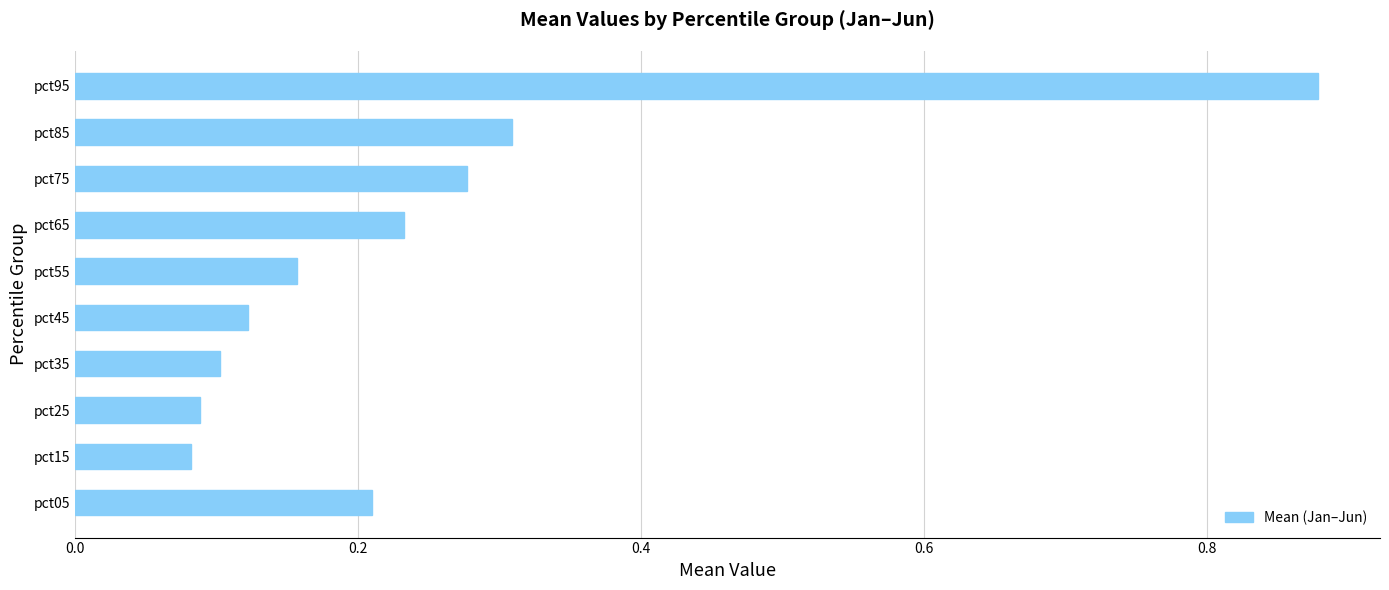

What is the difference between the maximum and minimum values?

0.8